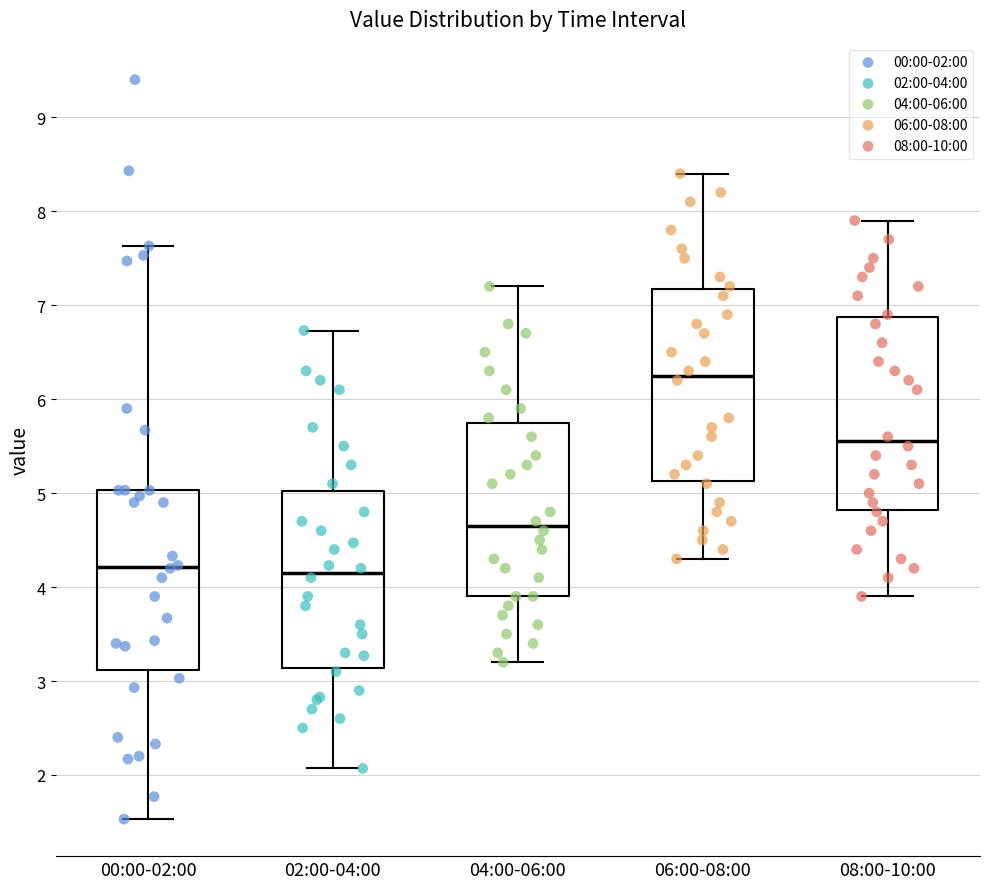

Reading left to right, transcribe this box plot: for each box, give where its median line is, the range the box spans, and where its two whiskers end, as read against the y-axis. The values are not printed on the chart, so give them approximately, as read against the axis.

00:00-02:00: median 4.2, box 3.1 to 5.0, whiskers 1.5 to 7.6
02:00-04:00: median 4.2, box 3.1 to 5.0, whiskers 2.1 to 6.7
04:00-06:00: median 4.7, box 3.9 to 5.8, whiskers 3.2 to 7.2
06:00-08:00: median 6.3, box 5.1 to 7.2, whiskers 4.3 to 8.4
08:00-10:00: median 5.6, box 4.8 to 6.9, whiskers 3.9 to 7.9